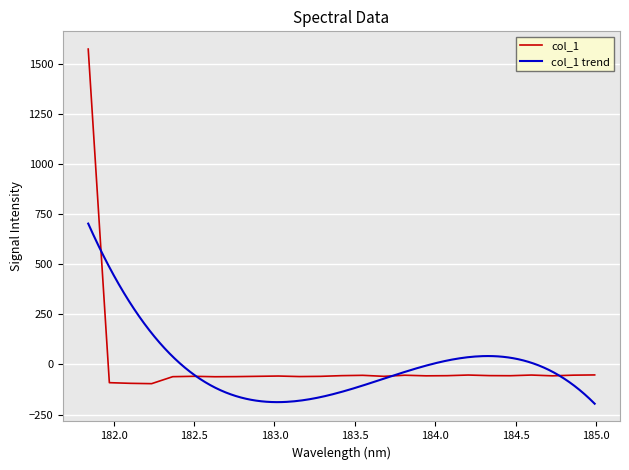

What is the sum of the values at 182.498667305 and 182.6299929592?

-120.8